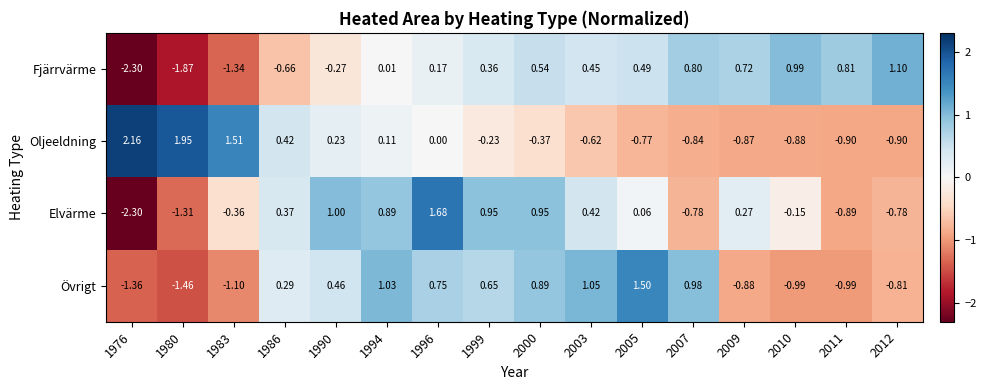

Is the value of Övrigt at 2000 greater than the value of Oljeeldning at 2003?

Yes